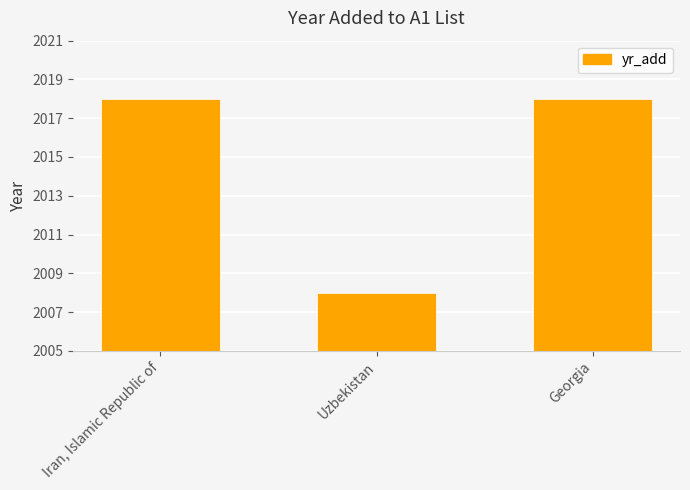

What is the greatest value displayed?

2018